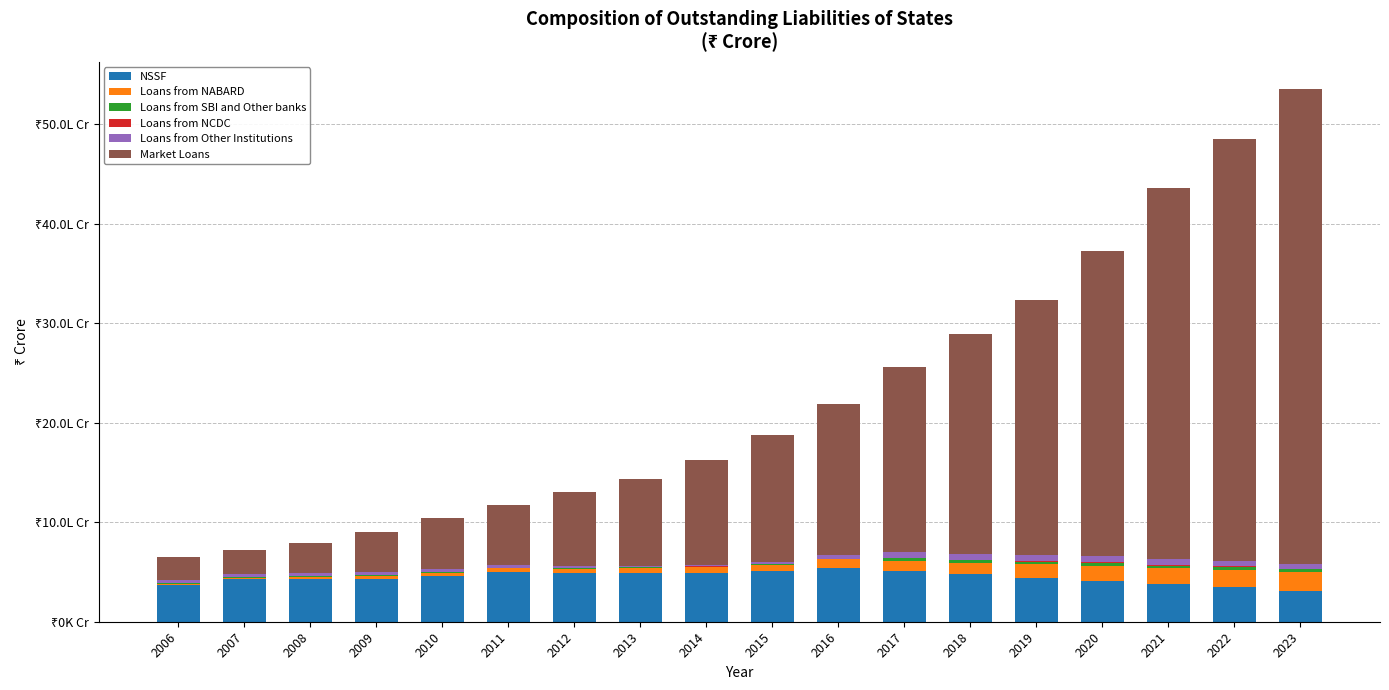

Does the chart contain stacked bars?

Yes